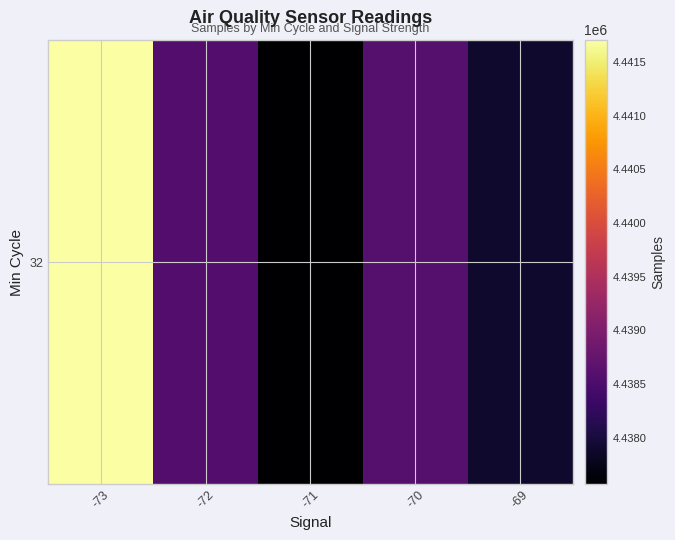

What is the difference between the values at -73 and -69?

3808.2